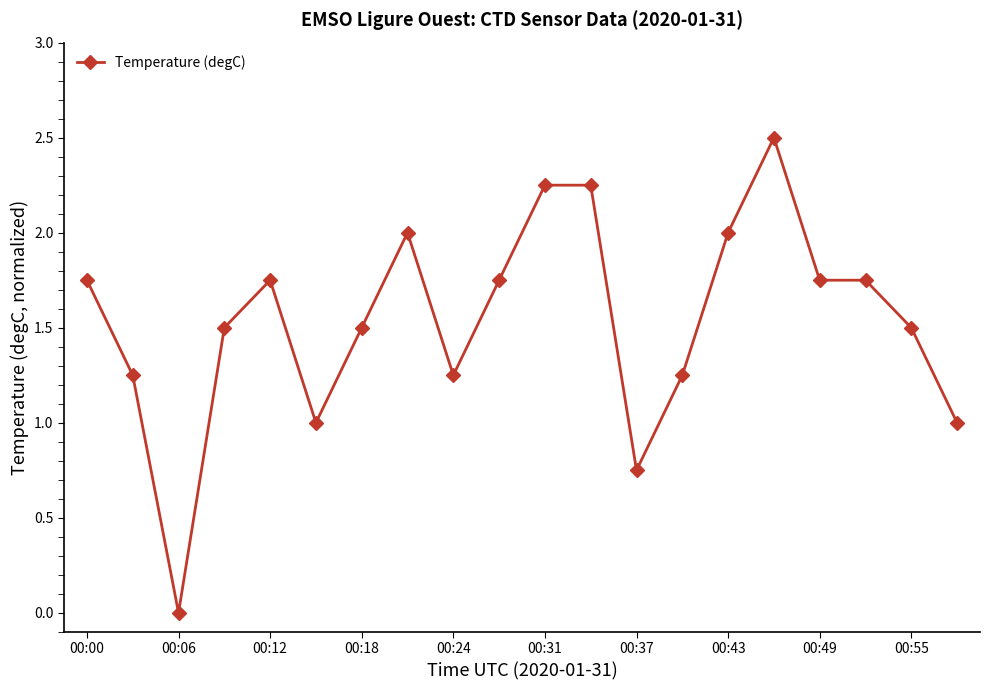

What is the average value?

1.5